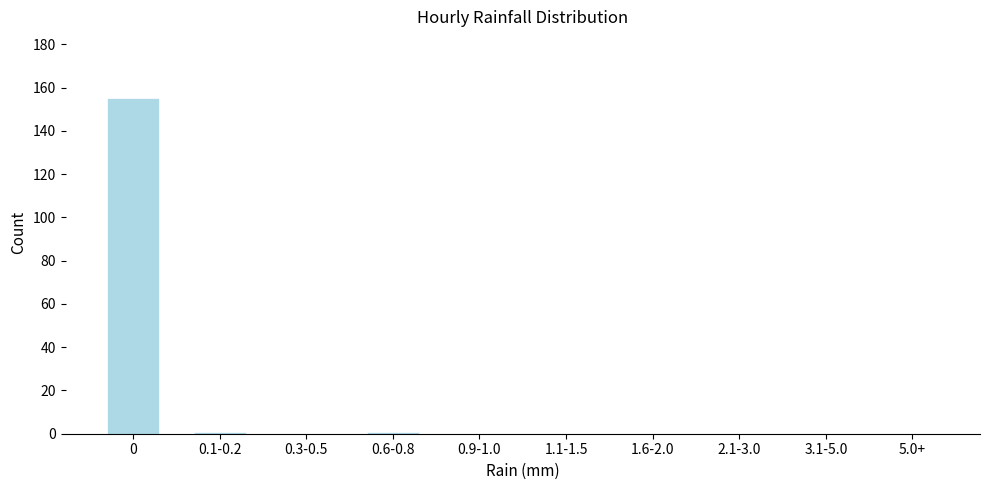

Reading left to right, transcribe all the data shown in this chart.

0=155	0.1-0.2=1	0.3-0.5=0	0.6-0.8=1	0.9-1.0=0	1.1-1.5=0	1.6-2.0=0	2.1-3.0=0	3.1-5.0=0	5.0+=0